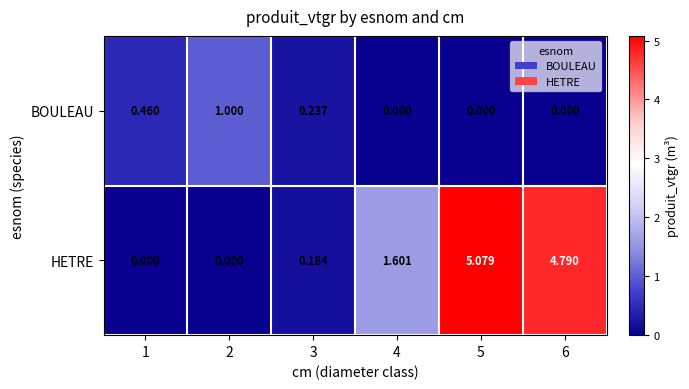

Which series changed the most between 1 and 3?

BOULEAU